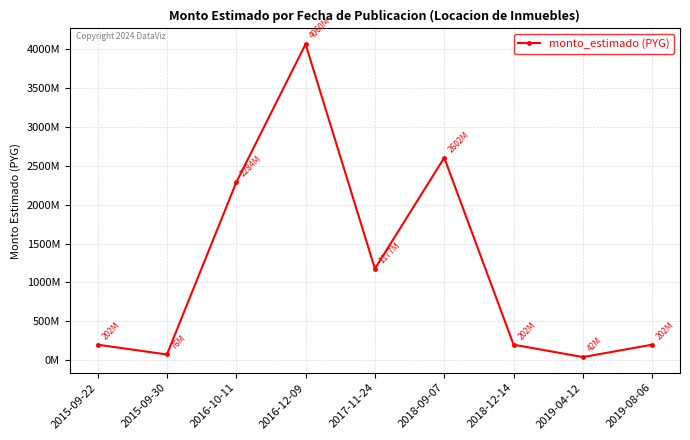

Does the chart have visible grid lines?

Yes